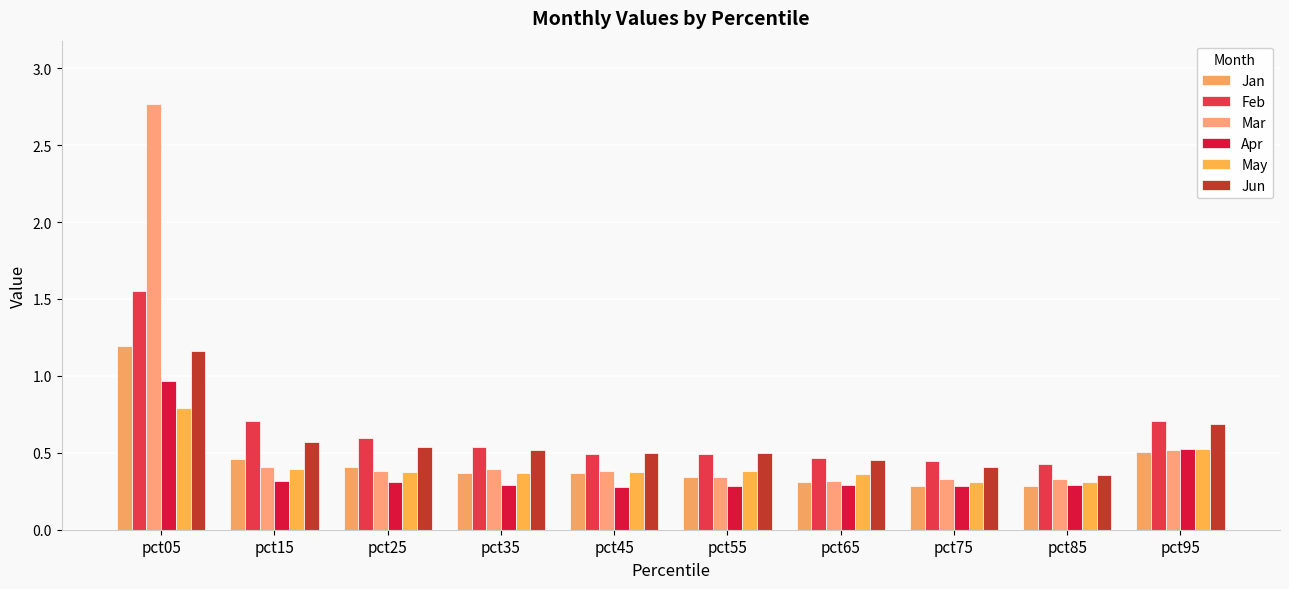

At which category is the sum across all series the highest?

pct05